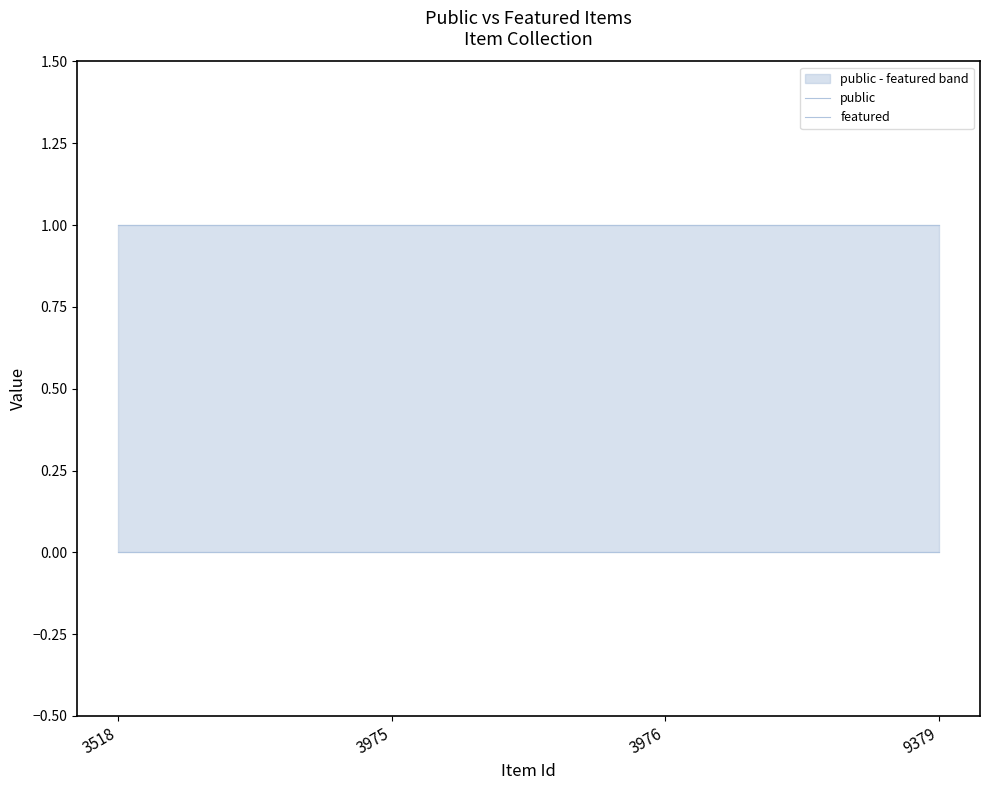

Reading right to left, what are all the values shown in this chart?

public: 9379=1	3976=1	3975=1	3518=1
featured: 9379=0	3976=0	3975=0	3518=0